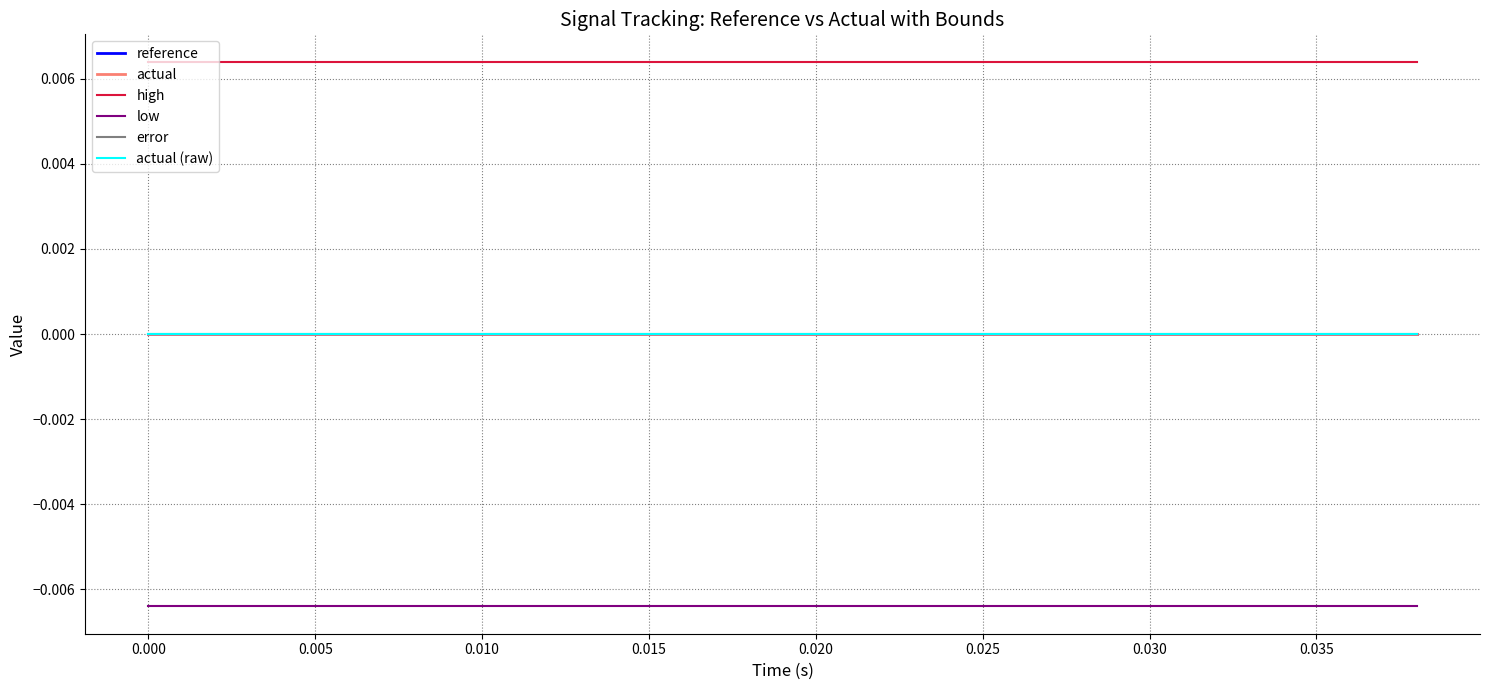

True or false: reference has more than 2 points higher than both neighbors.

False